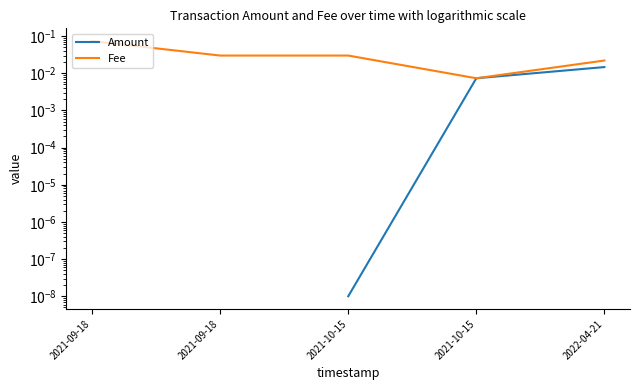

True or false: Amount and Fee cross at least once.

False